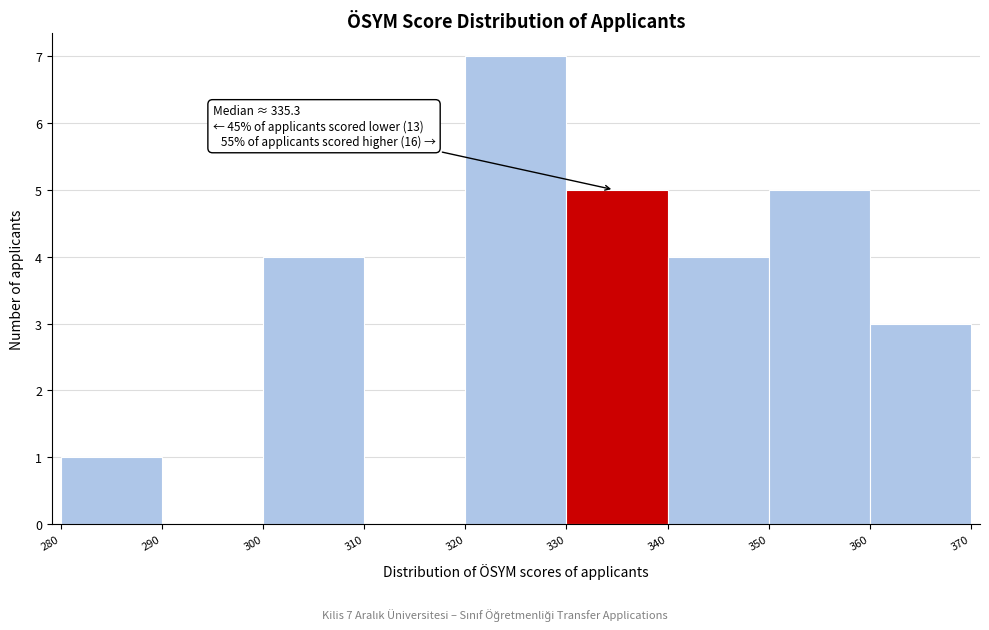

Which range on the x-axis has the tallest bar?

320 to 330